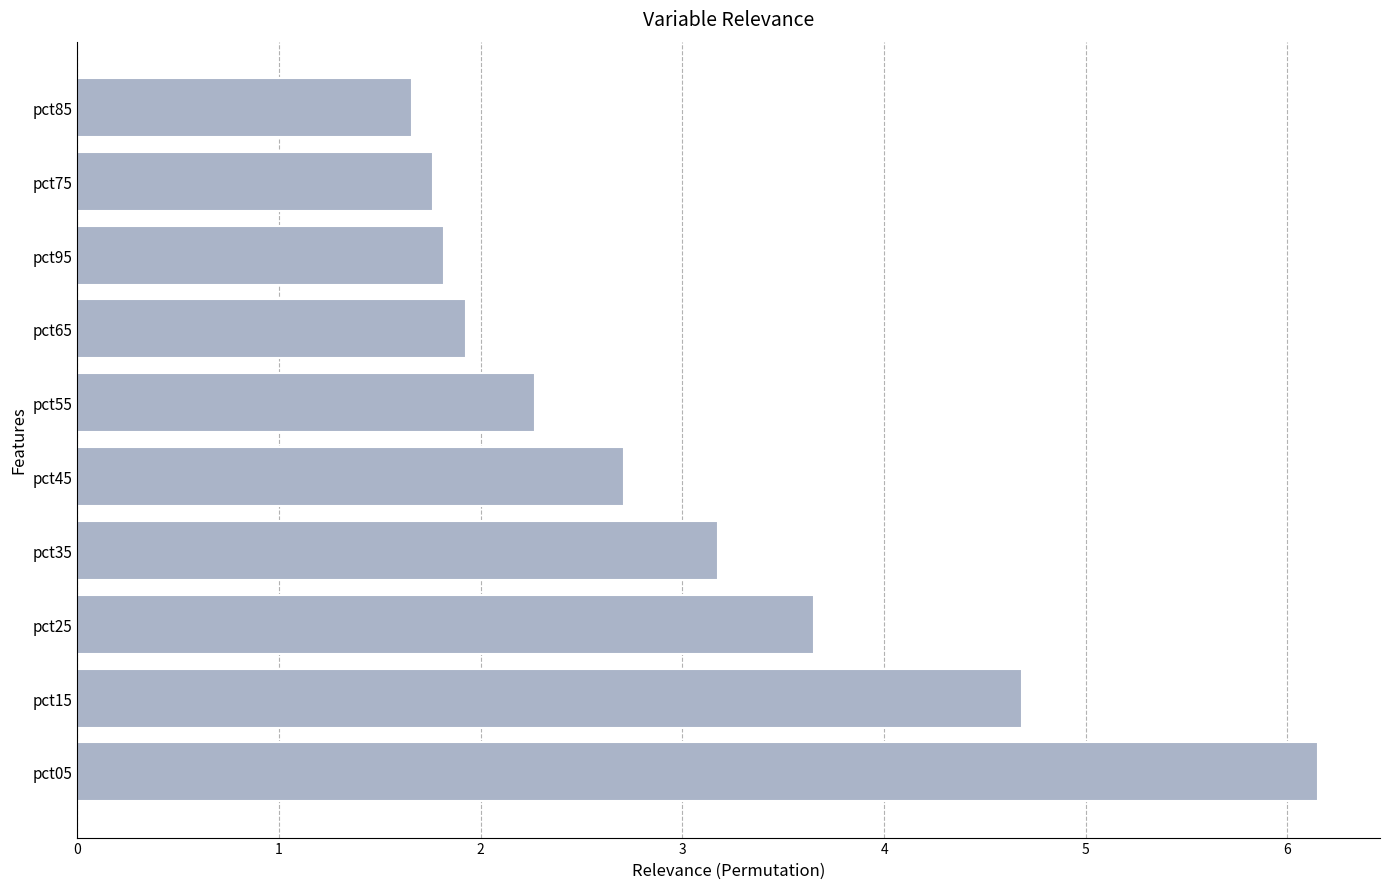

What is the difference between the maximum and second lowest values?

4.4